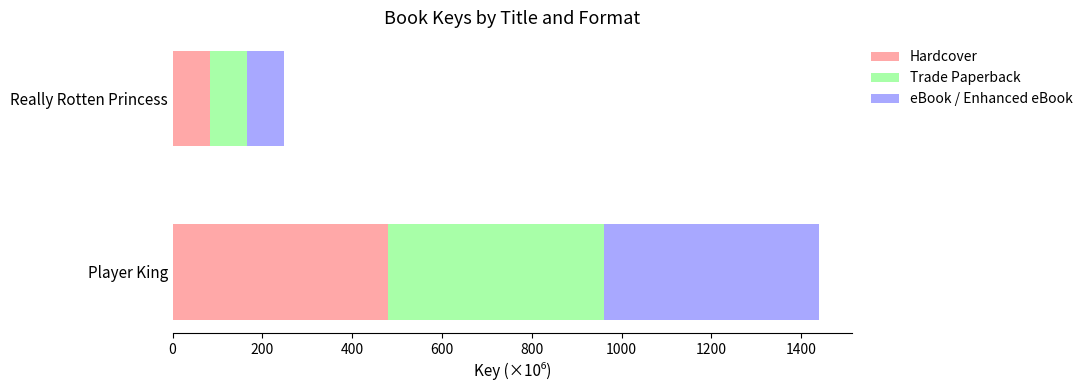

What is the sum of all Hardcover values?

562.8